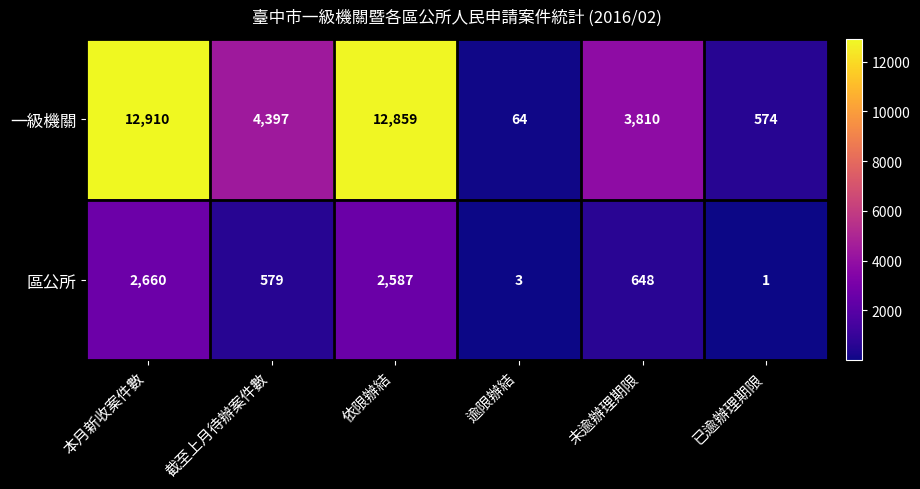

Read the 一級機關 value at 未逾辦理期限, to the nearest 10.

3810